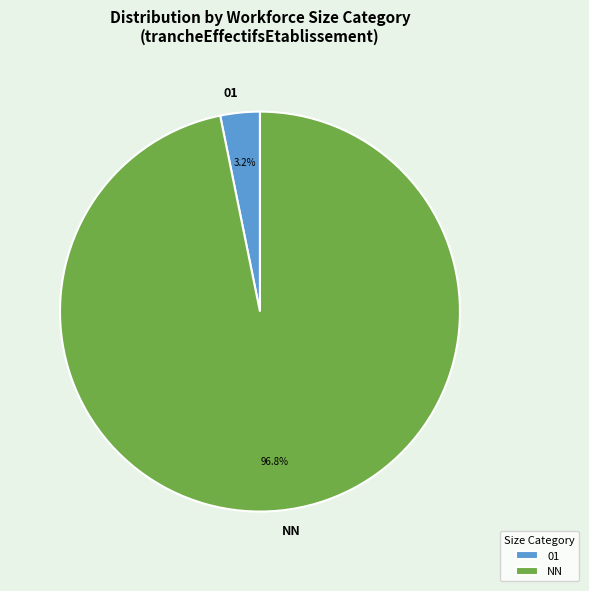

Does 01 represent more than half of the total?

No